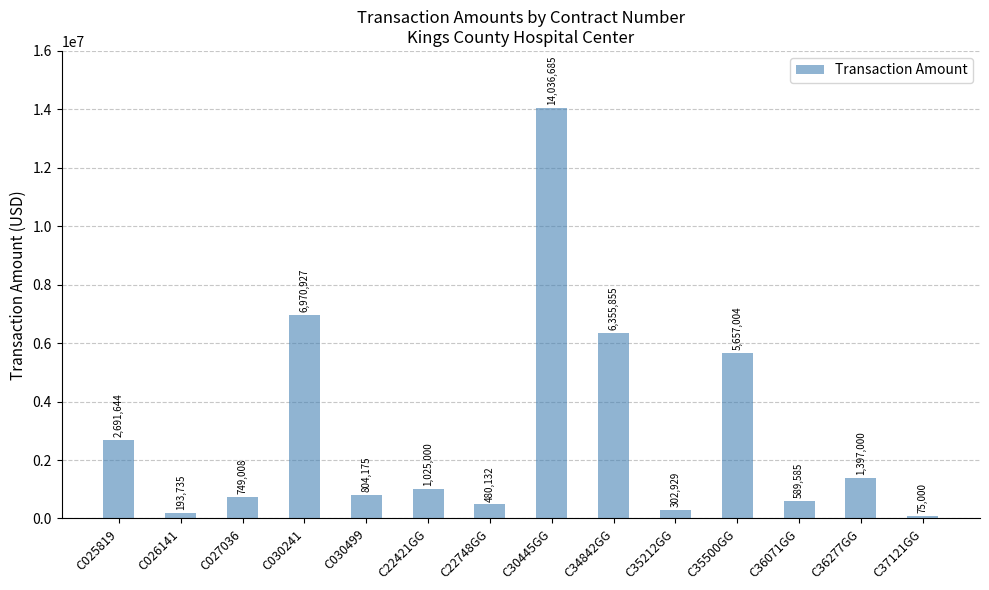

What is the smallest value displayed?

75000